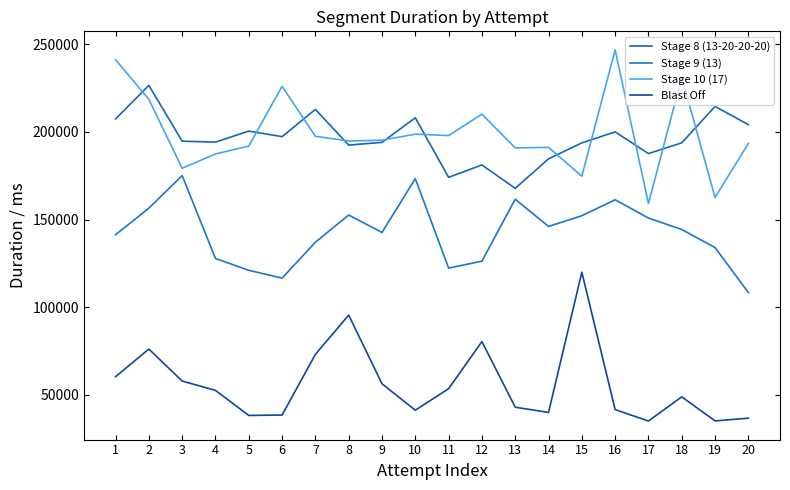

What are all the series names shown in the legend?

Stage 8 (13-20-20-20), Stage 9 (13), Stage 10 (17), Blast Off